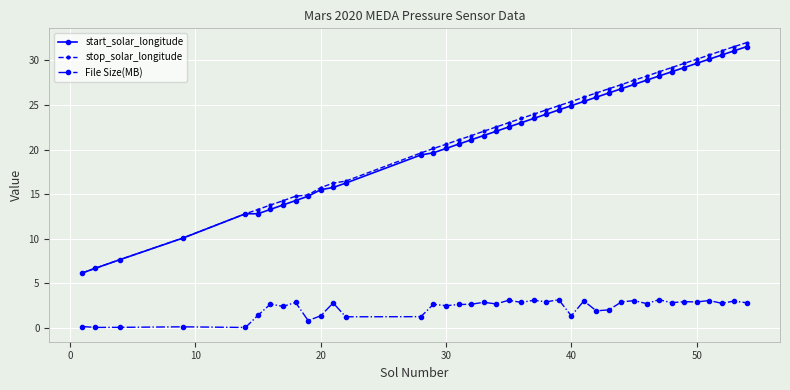

True or false: start_solar_longitude and File Size(MB) cross at least once.

False